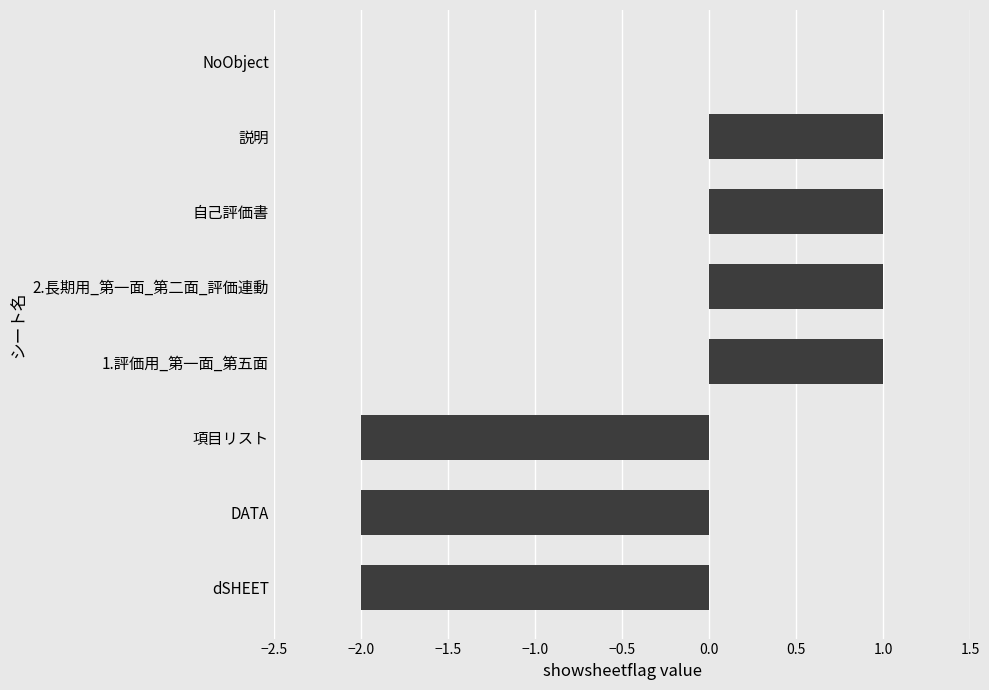

What is the change in value from DATA to 説明?

+3